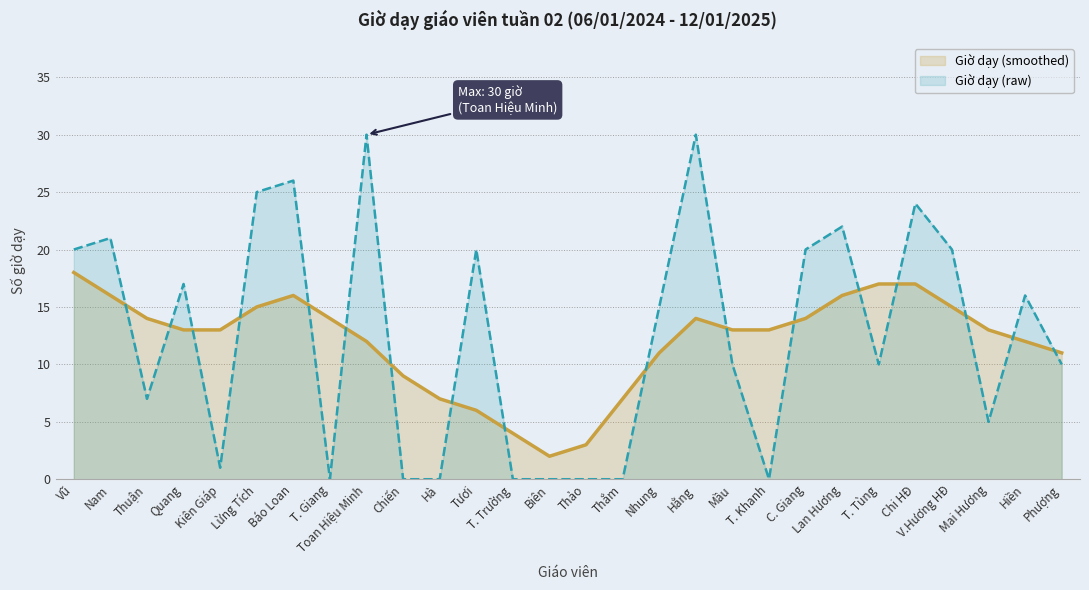

Where is the first local minimum?

Thuận